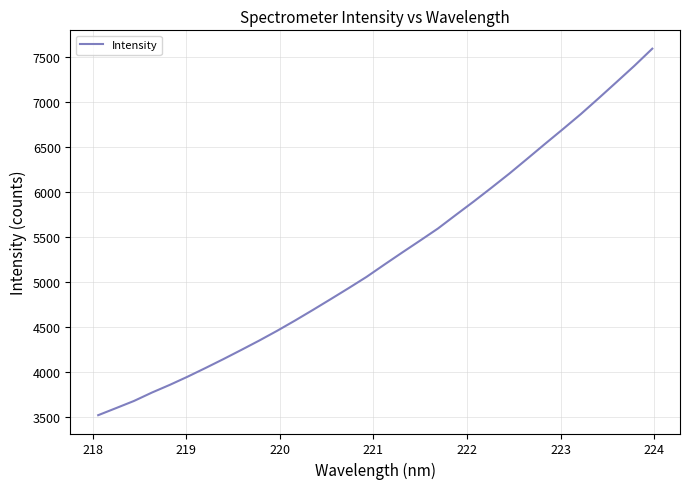

What is the minimum value shown in the chart?

3525.4